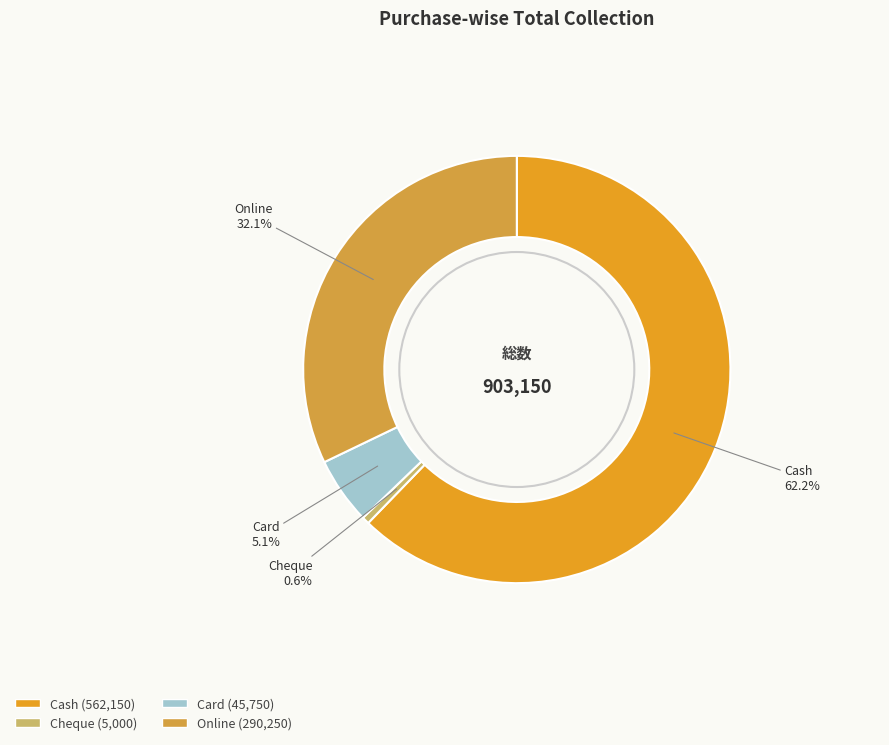

Rank the categories by value from lowest to highest.

Cheque, Card, Online, Cash